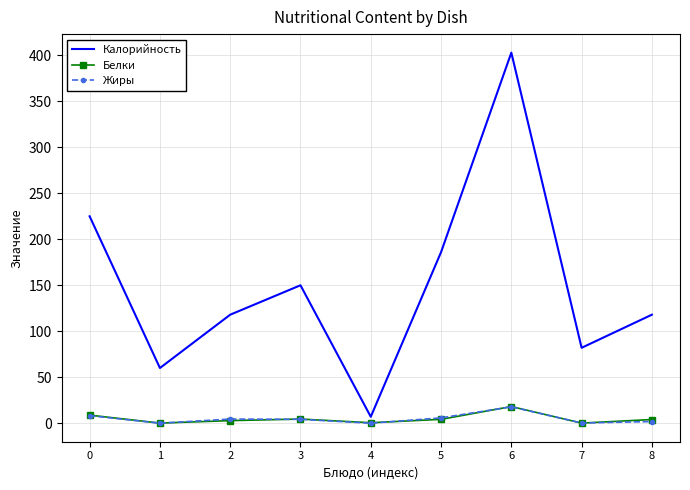

Which series has the largest total across all categories?

Калорийность